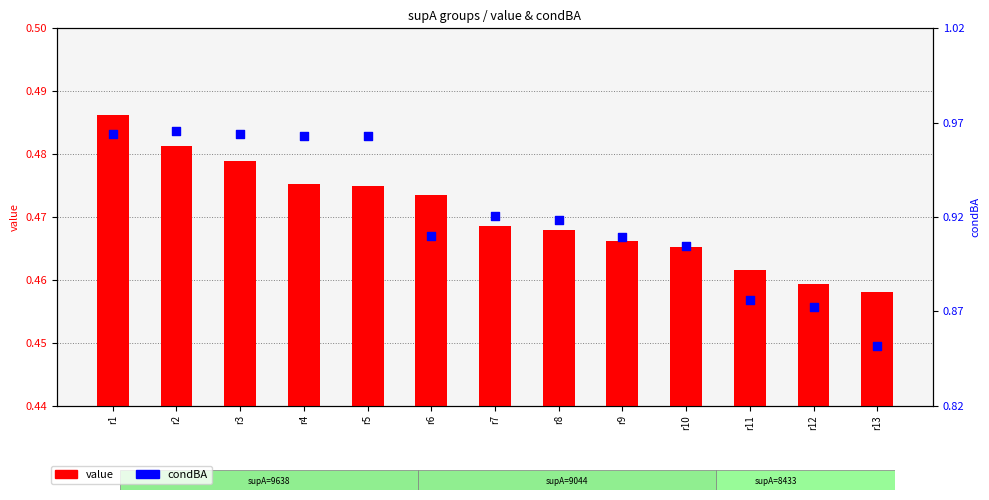

What is the total value across all series at r5?

1.4